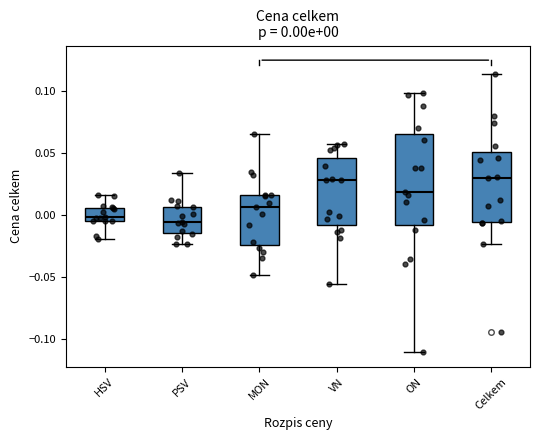

Comparing the boxes themselves (not the whiskers), which one is the tallest?

ON